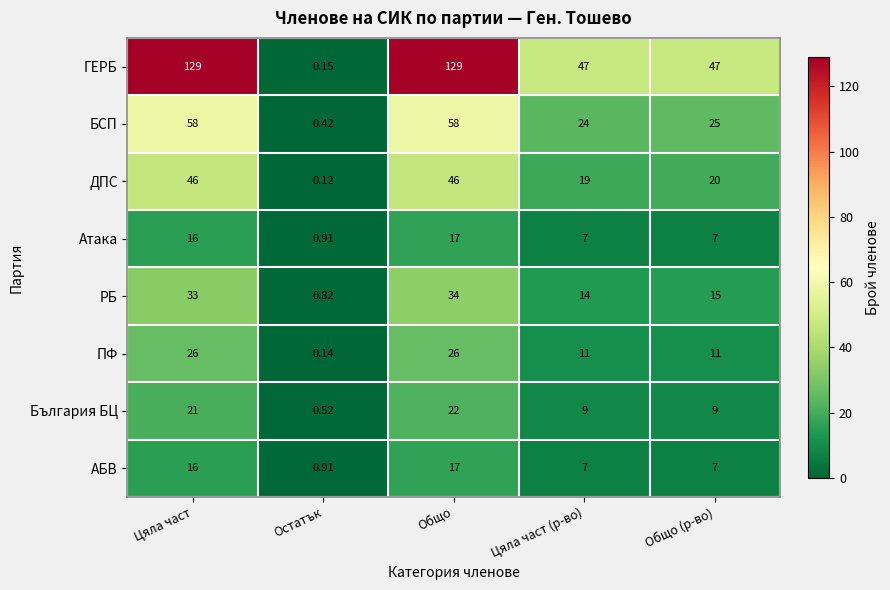

Which category has the lowest value in the ДПС series?

Остатък